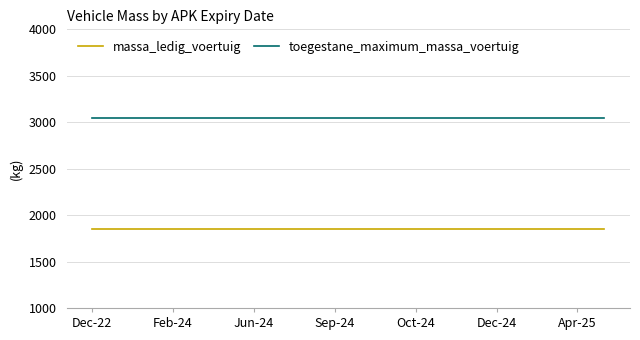

What are all the series names shown in the legend?

massa_ledig_voertuig, toegestane_maximum_massa_voertuig